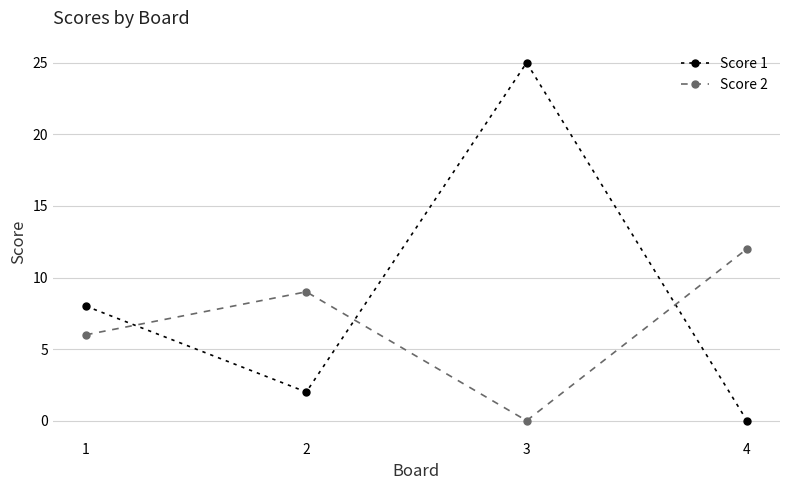

In Score 2, how many points are lower than both neighbors (excluding endpoints)?

1